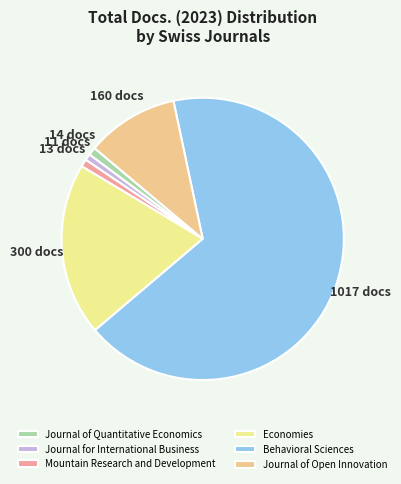

Count the number of slices in the pie.

6